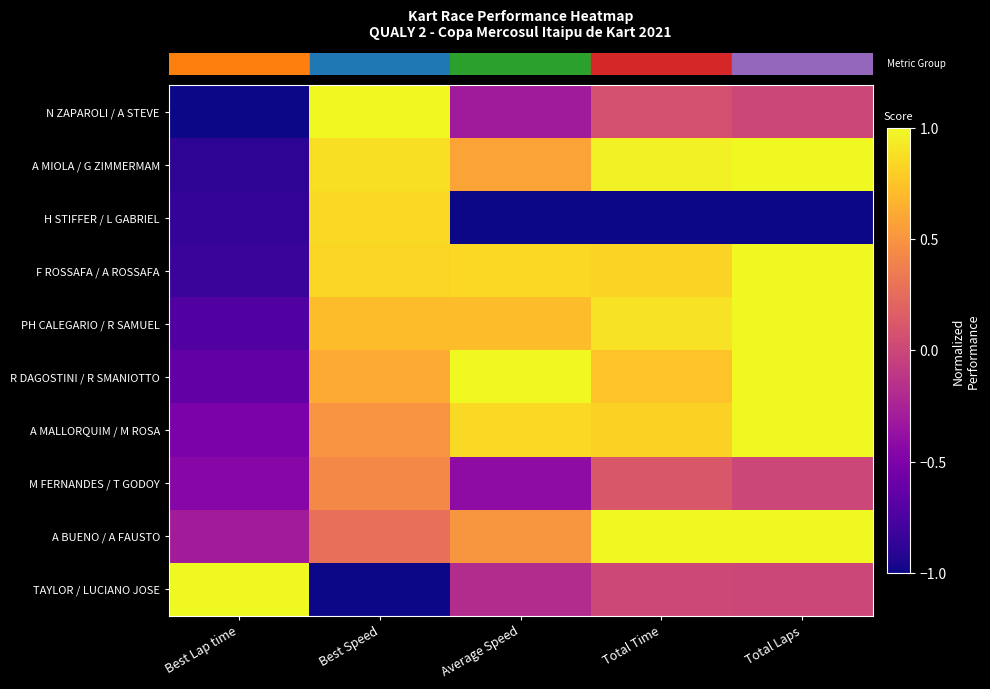

What is the total value across all series at Total Time?

4.5